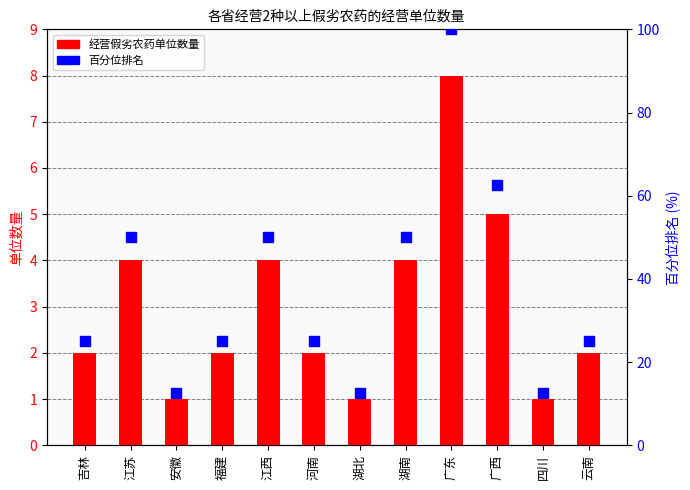

Is the value of 百分位排名 at 吉林 greater than the value of 经营假劣农药单位数量 at 江苏?

Yes